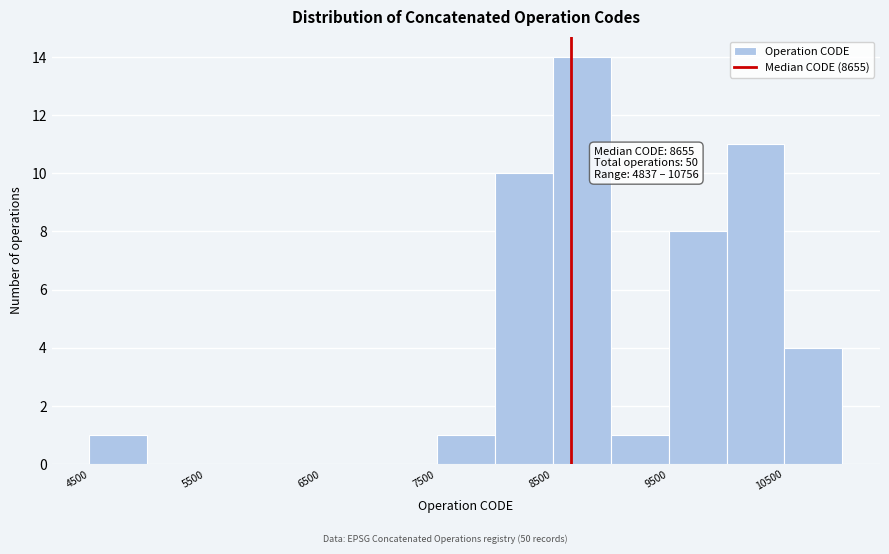

Which range on the x-axis has the tallest bar?

8500 to 9000